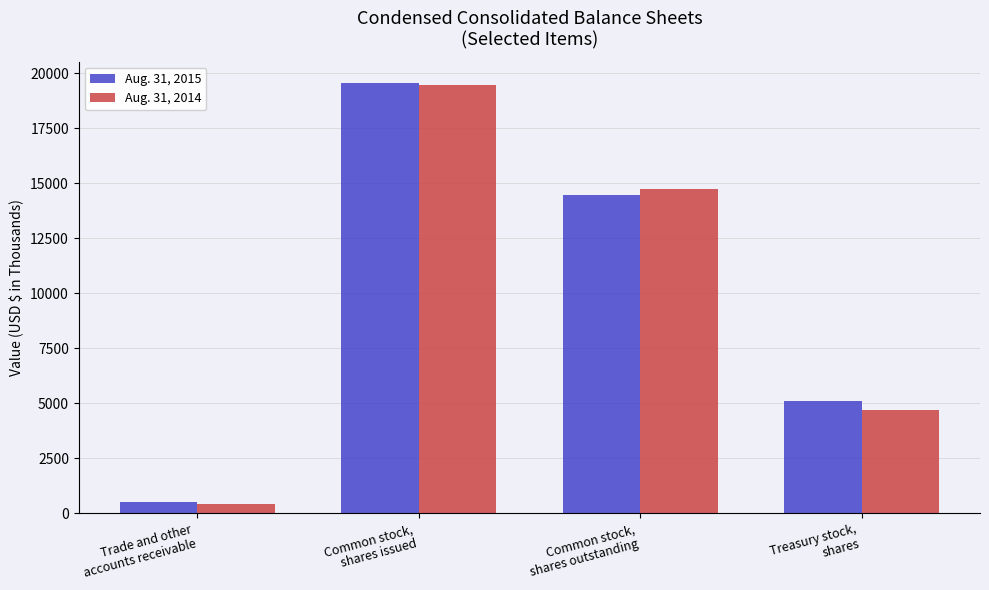

List the series in order of their peak value, highest first.

Aug. 31, 2015, Aug. 31, 2014